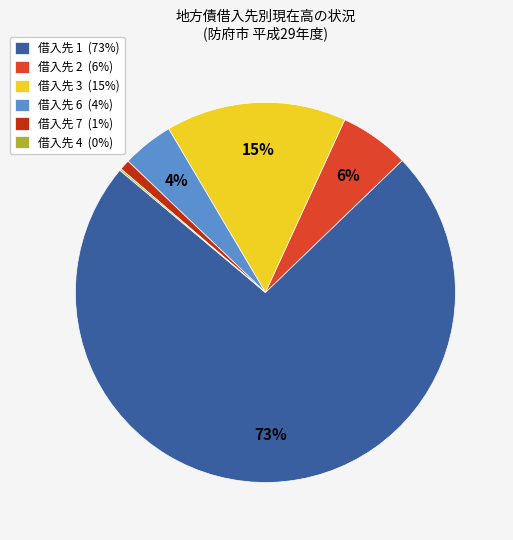

Is it true that 借入先 2 (6%) is 6% of the pie?

True